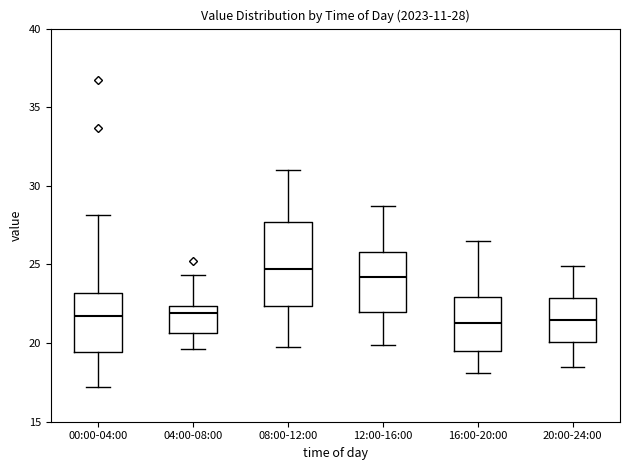

Comparing the boxes themselves (not the whiskers), which one is the tallest?

08:00-12:00